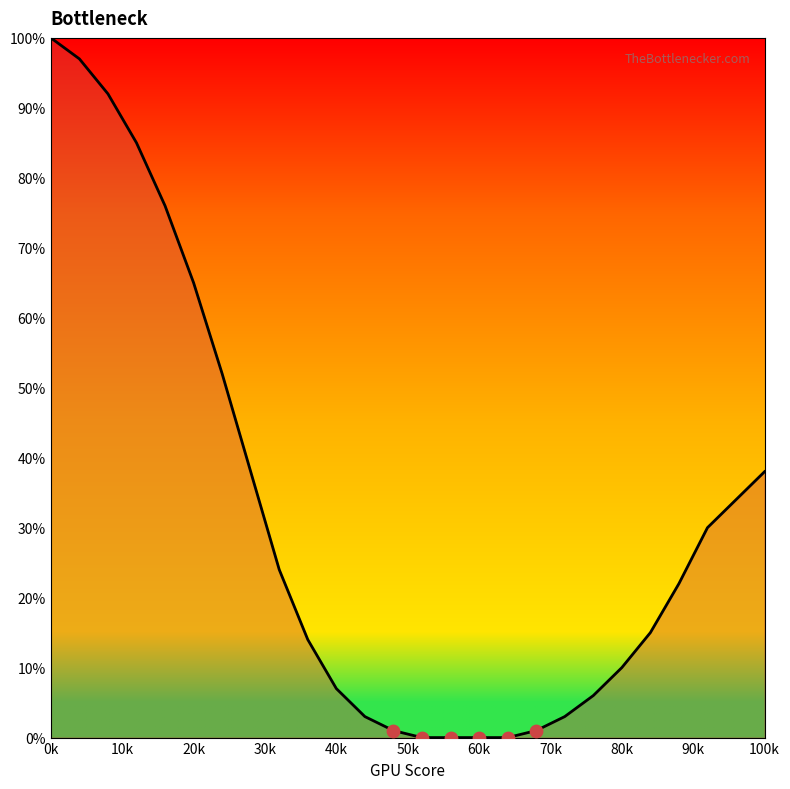

What is the maximum value shown in the chart?

100